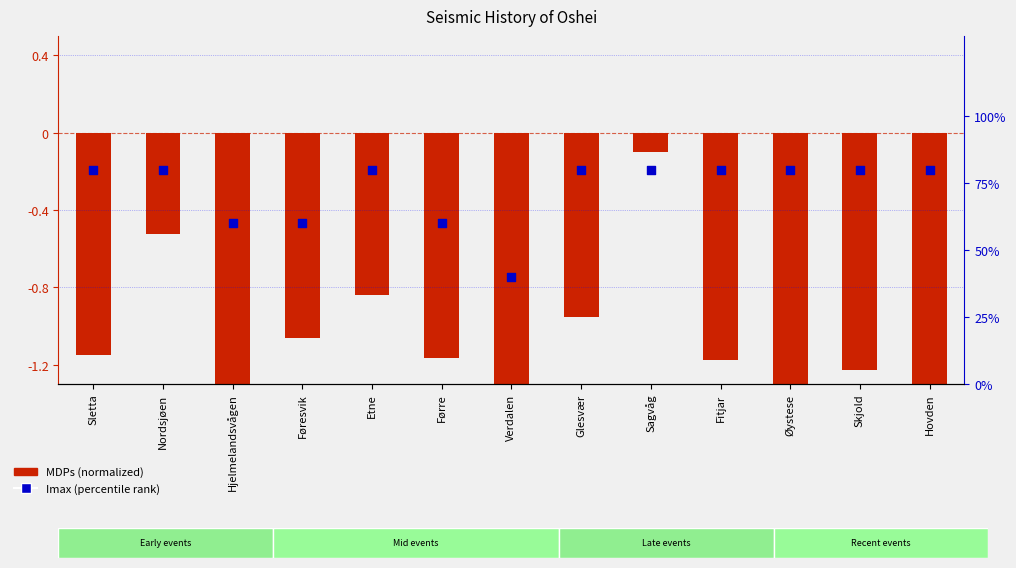

At which category is the sum across all series the highest?

Sagvåg